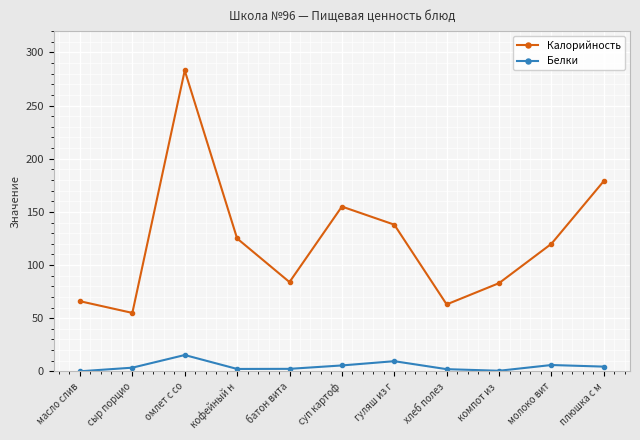

Between батон вита and гуляш из г, which series saw the biggest shift?

Калорийность